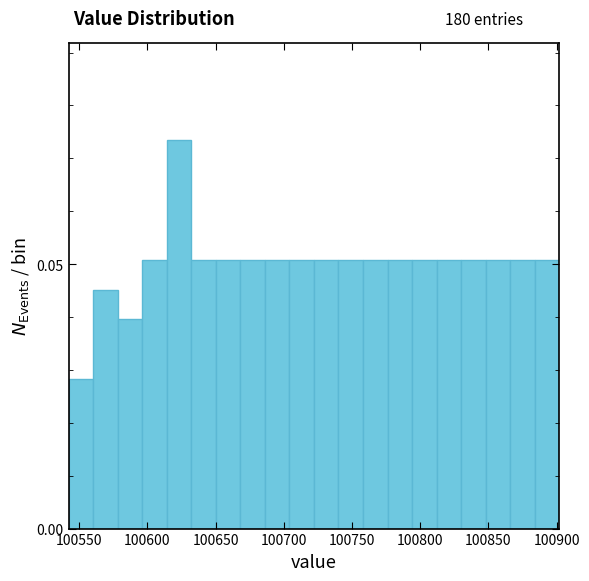

Read against the x-axis, roughly where is the centre of the tallest bar?

100625